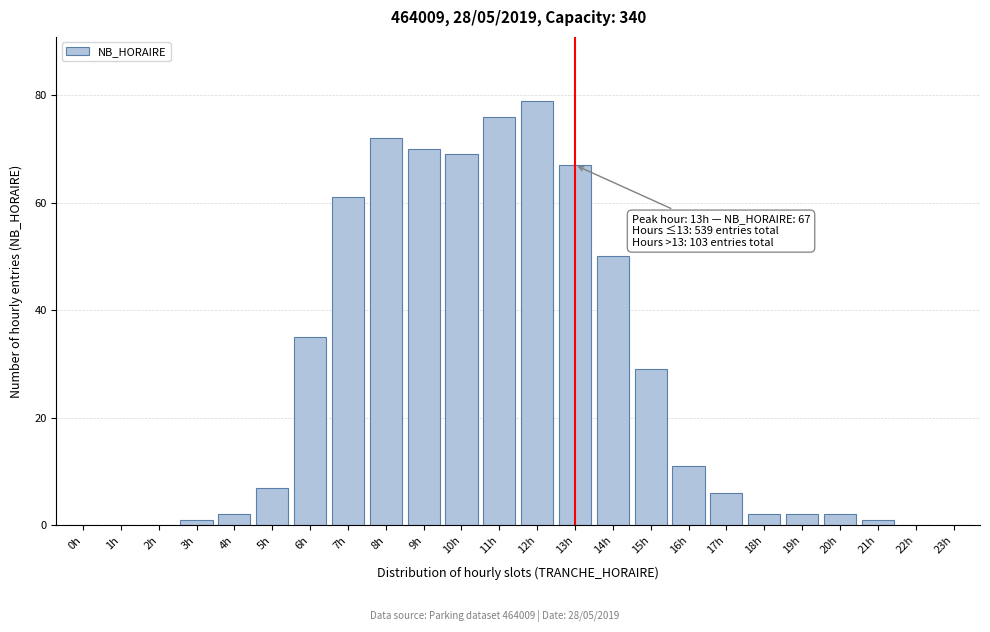

Reading right to left, list all the values displayed in this chart.

23h=0	22h=0	21h=1	20h=2	19h=2	18h=2	17h=6	16h=11	15h=29	14h=50	13h=67	12h=79	11h=76	10h=69	9h=70	8h=72	7h=61	6h=35	5h=7	4h=2	3h=1	2h=0	1h=0	0h=0